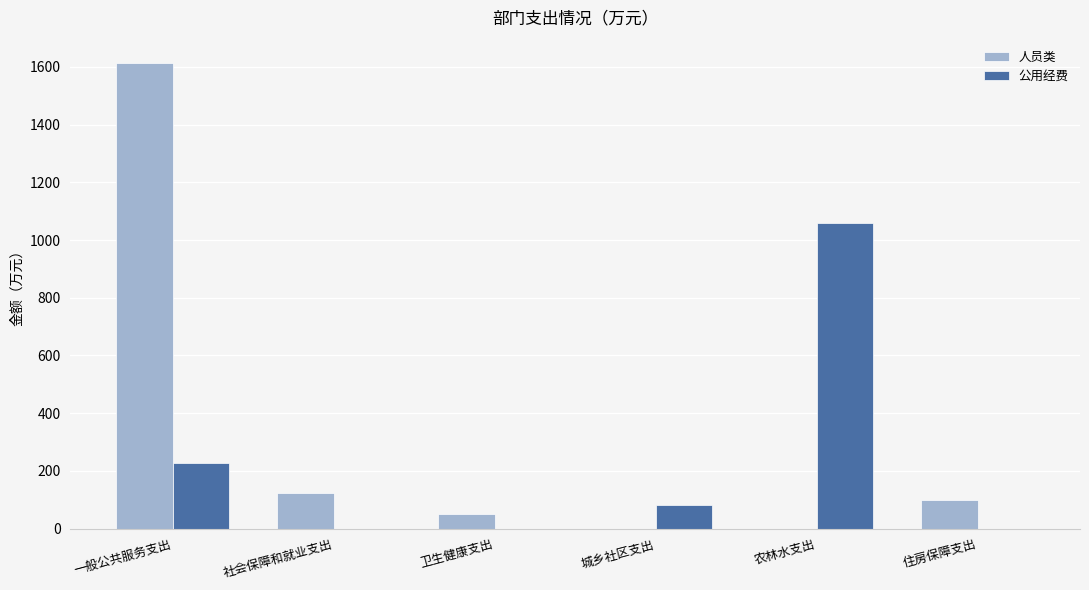

How many categories are shown in the chart?

6